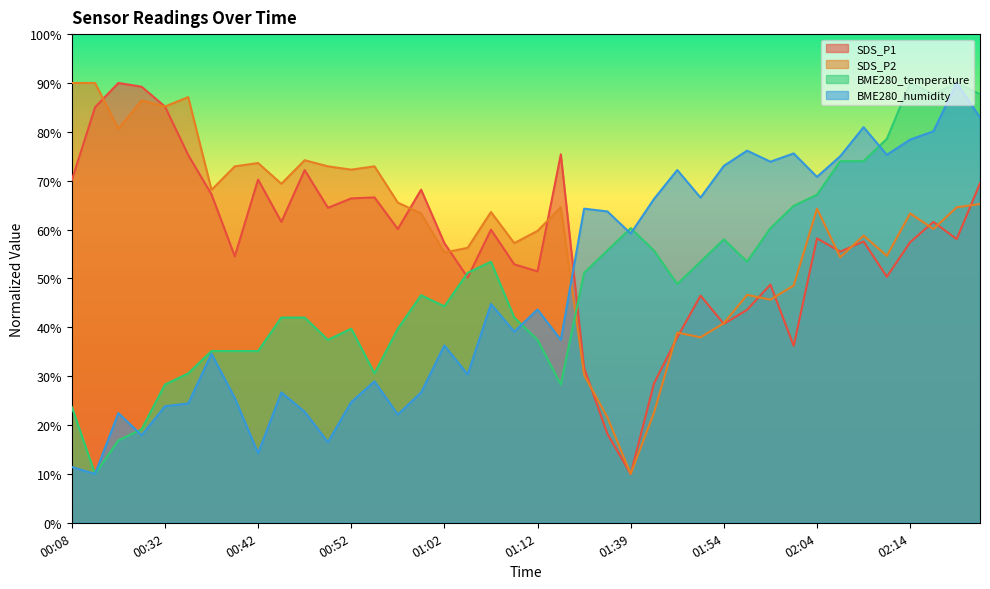

What is the difference between the highest and lowest values at 00:35?

62.7